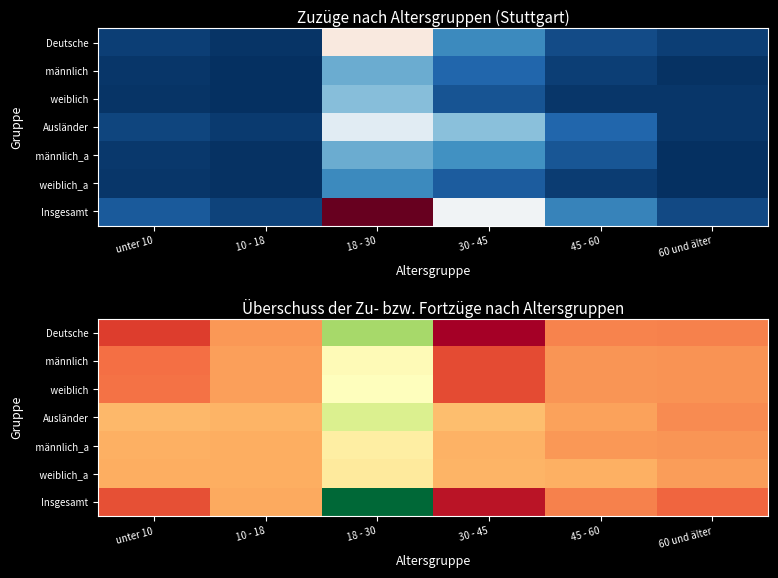

At which label does Ausländer reach its minimum?

60 und älter